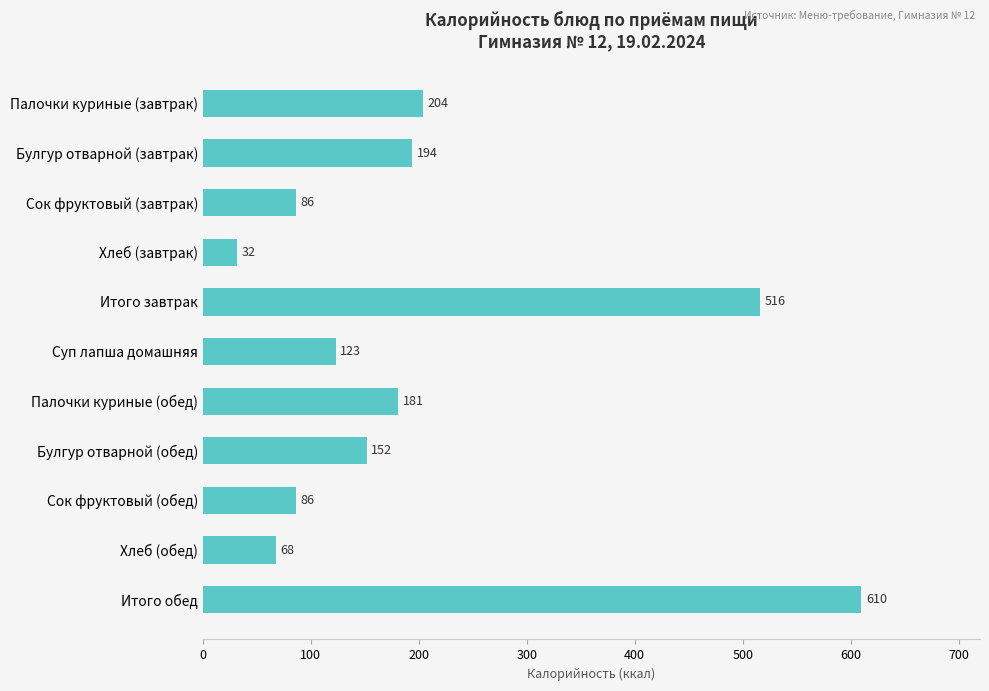

Reading top to bottom, transcribe all the data shown in this chart.

204	194	86	32	516	123	181	152	86	68	610